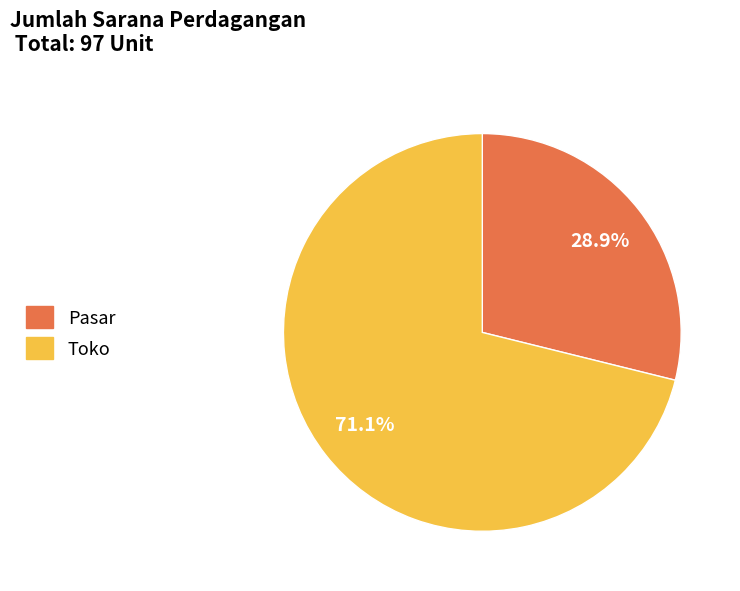

What portion of the pie excludes Pasar?

71.1%